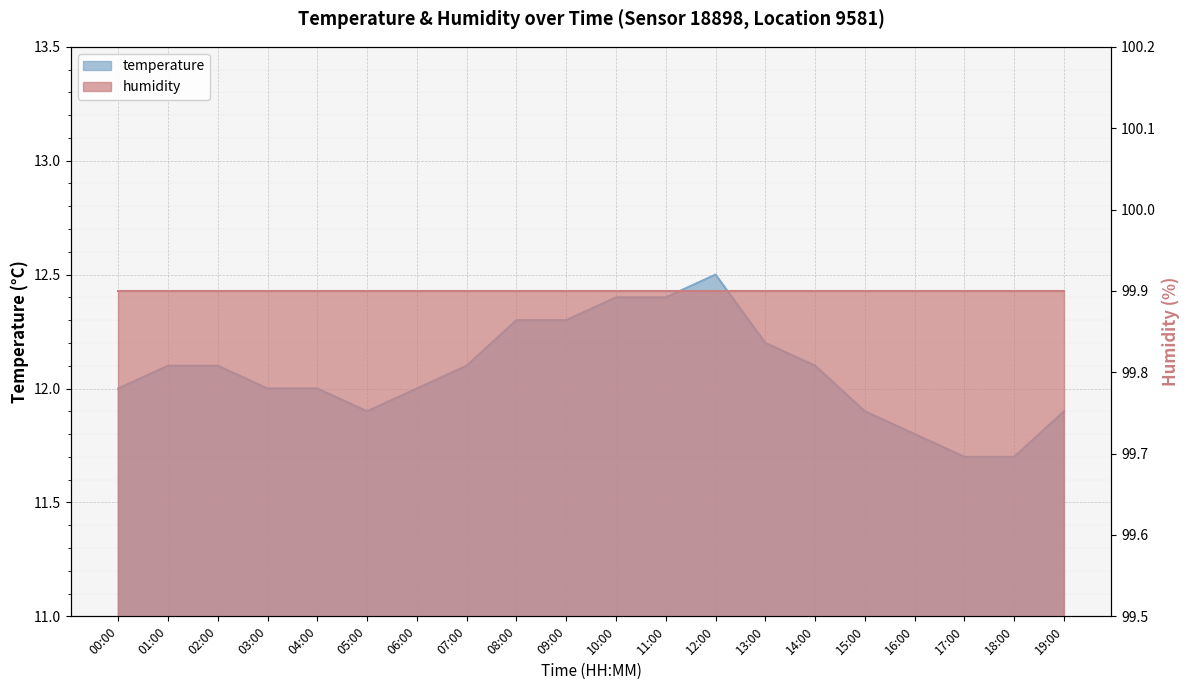

Reading left to right, transcribe all the data shown in this chart.

00:00=12.0	01:00=12.1	02:00=12.1	03:00=12.0	04:00=12.0	05:00=11.9	06:00=12.0	07:00=12.1	08:00=12.3	09:00=12.3	10:00=12.4	11:00=12.4	12:00=12.5	13:00=12.2	14:00=12.1	15:00=11.9	16:00=11.8	17:00=11.7	18:00=11.7	19:00=11.9